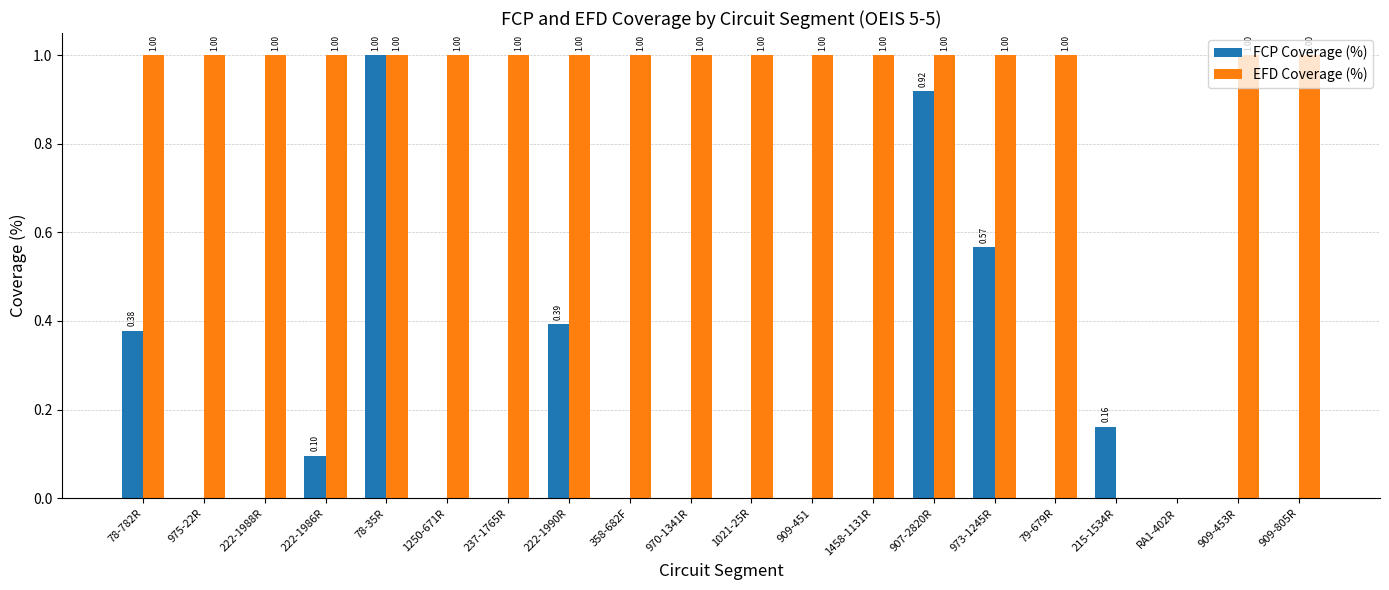

Are the bars horizontal?

No